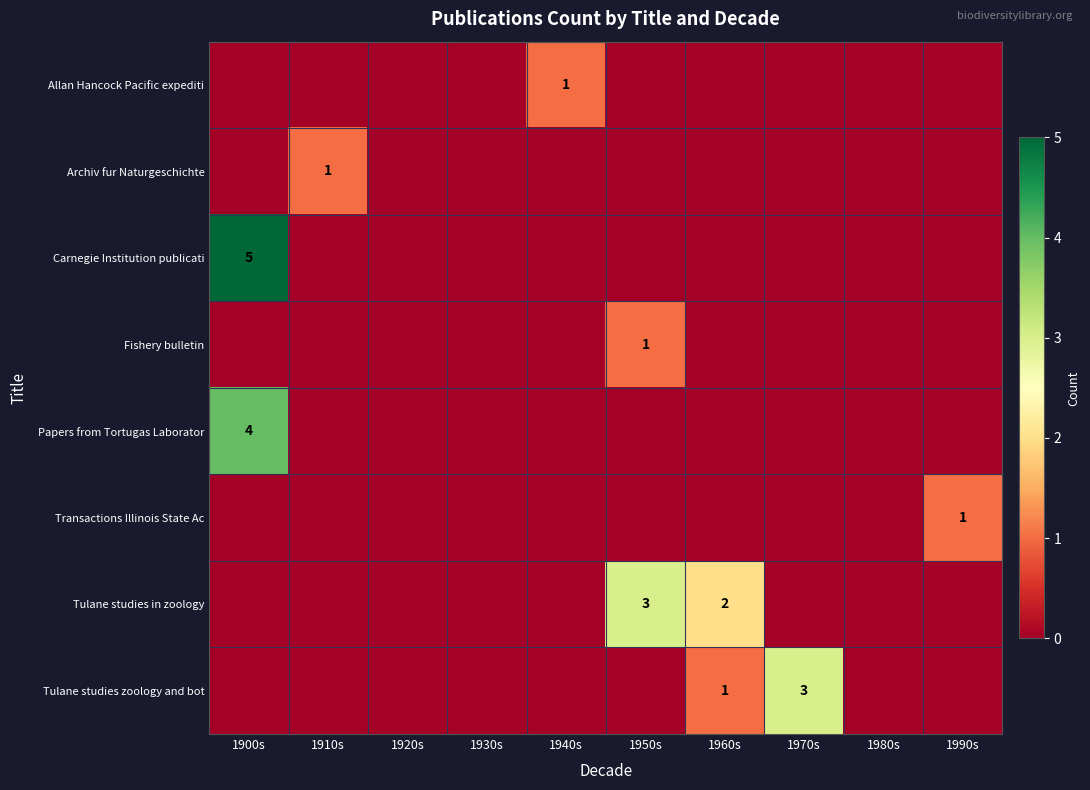

Which series has the widest spread of values?

Carnegie Institution publicati